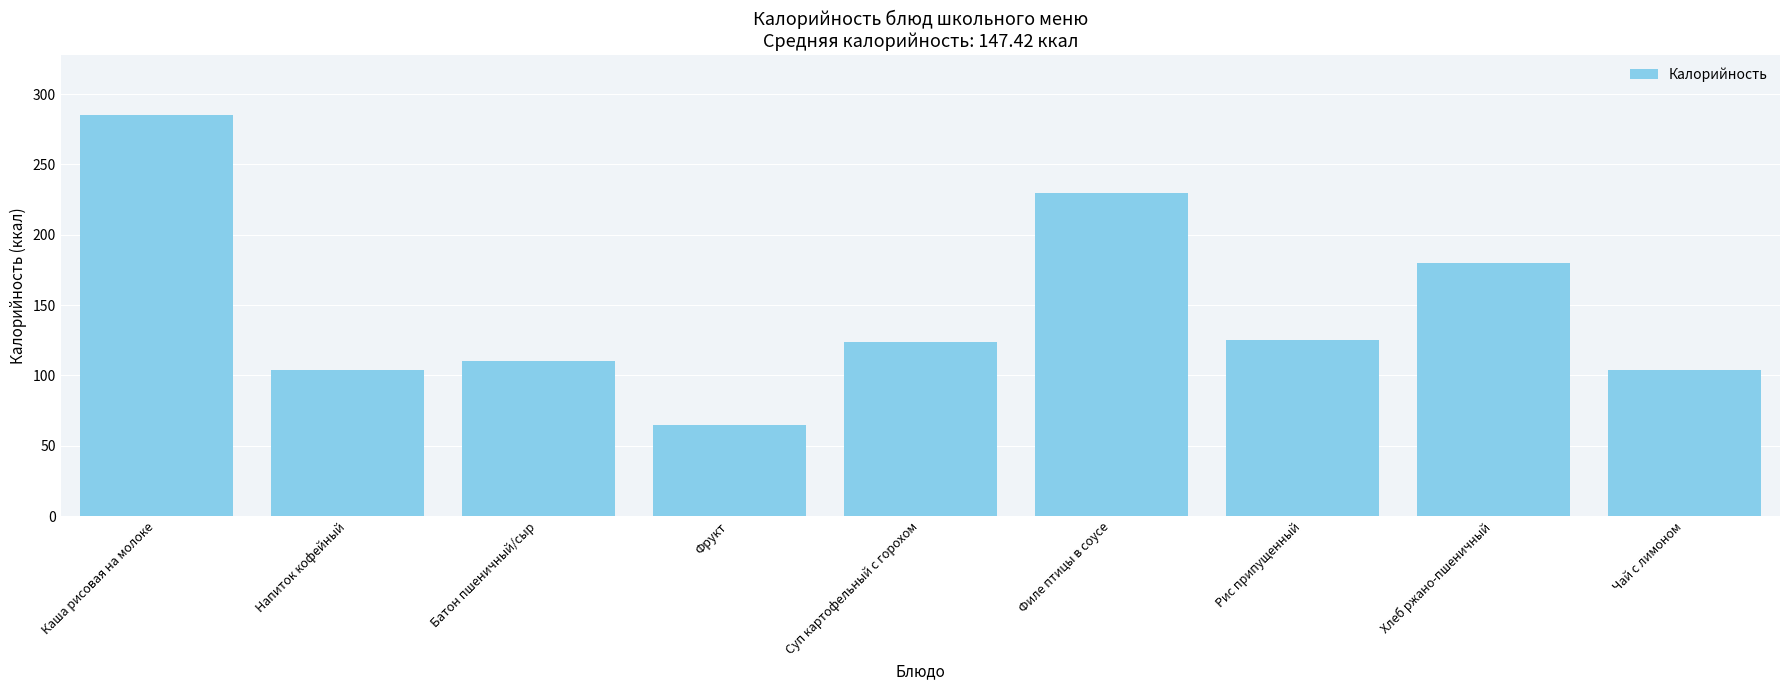

Are the bars horizontal?

No